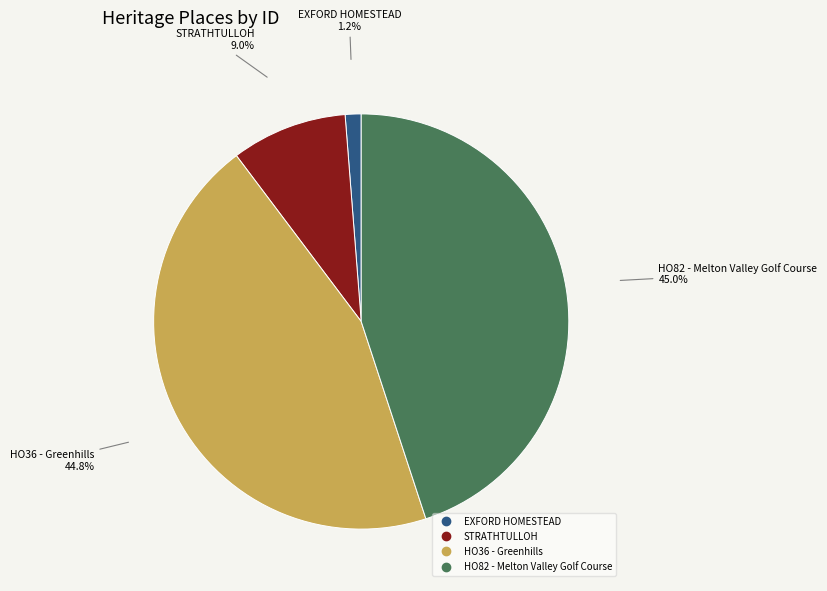

True or false: STRATHTULLOH accounts for 1% of the total.

False